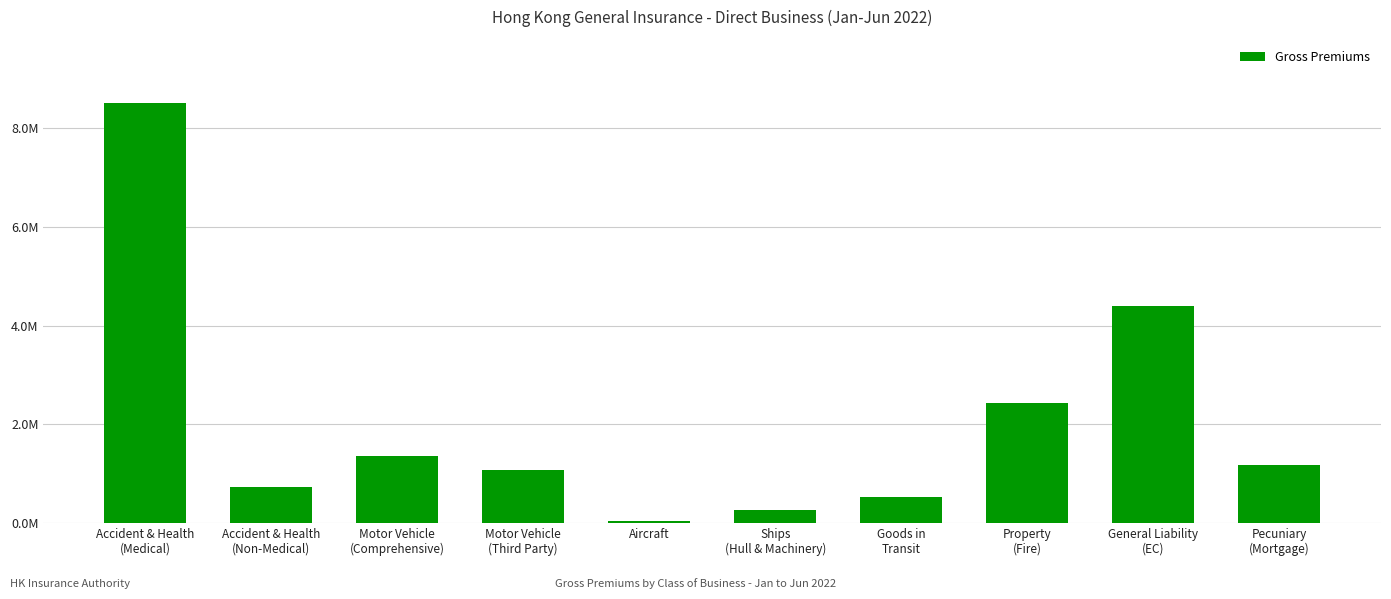

Rank the categories by value from highest to lowest.

Accident & Health
(Medical), General Liability
(EC), Property
(Fire), Motor Vehicle
(Comprehensive), Pecuniary
(Mortgage), Motor Vehicle
(Third Party), Accident & Health
(Non-Medical), Goods in
Transit, Ships
(Hull & Machinery), Aircraft